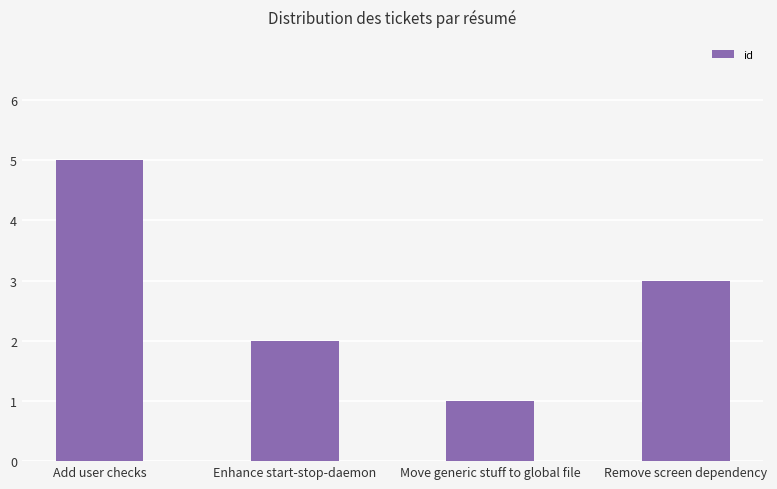

What is the label of the 1st bar from the right?

Remove screen dependency